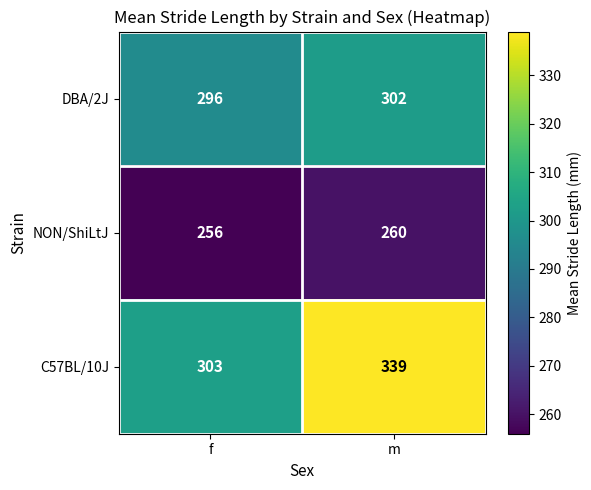

What is the smallest value displayed?

256